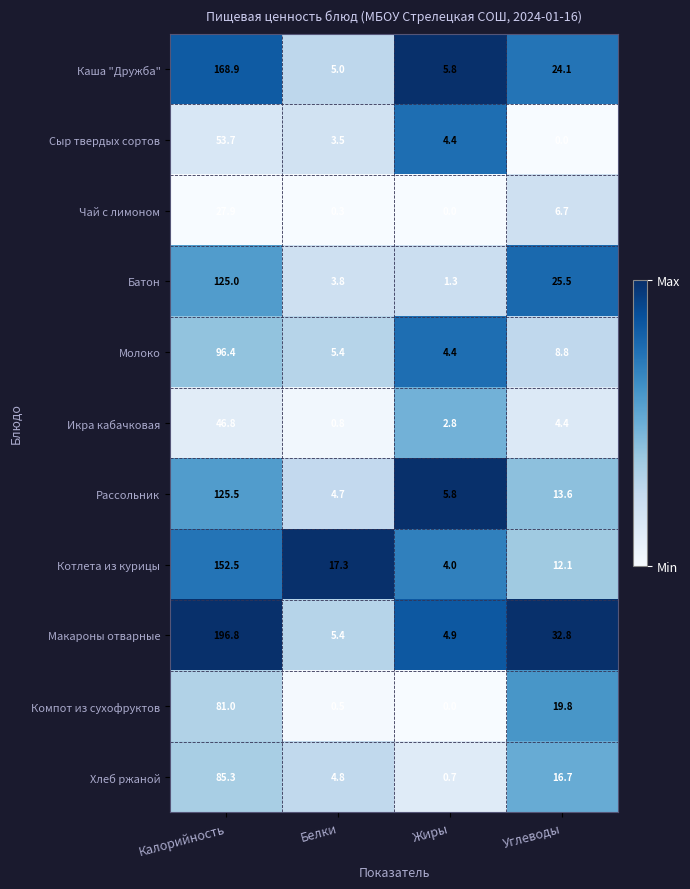

At which category does the chart reach its peak across all series?

Калорийность